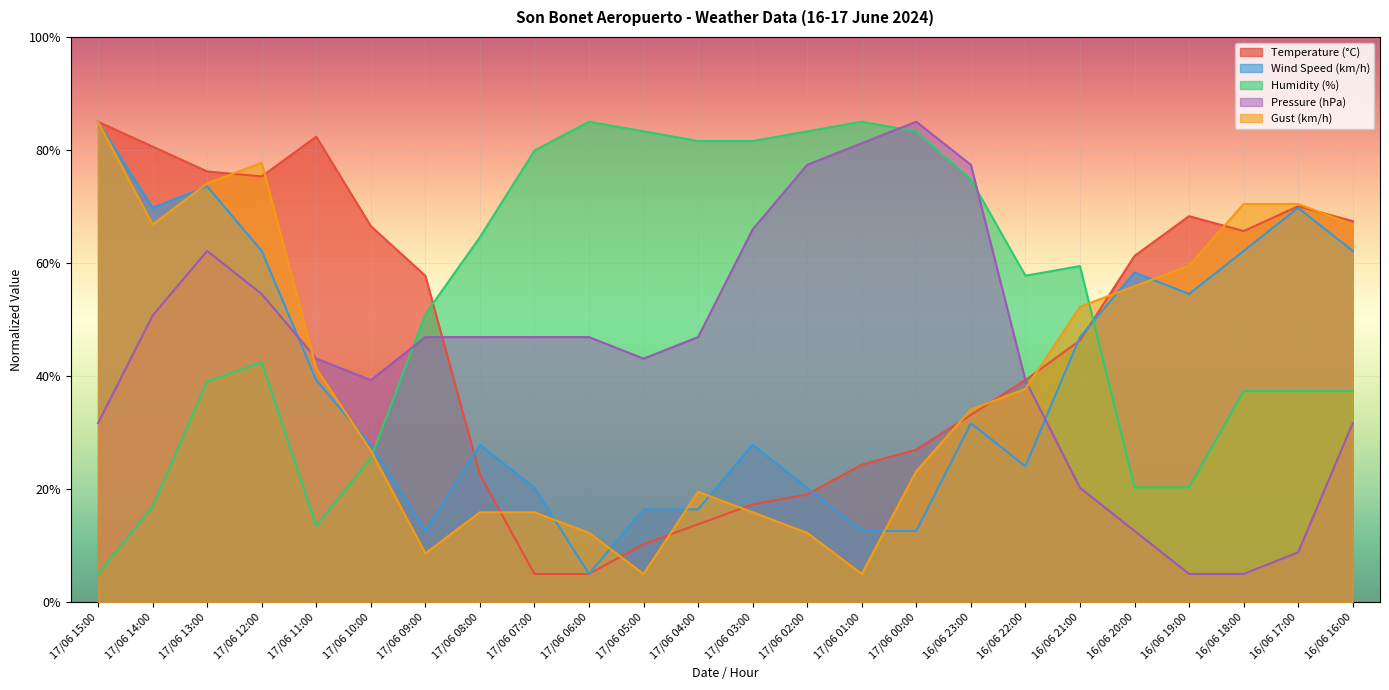

Which label corresponds to the largest value in the chart?

17/06 15:00